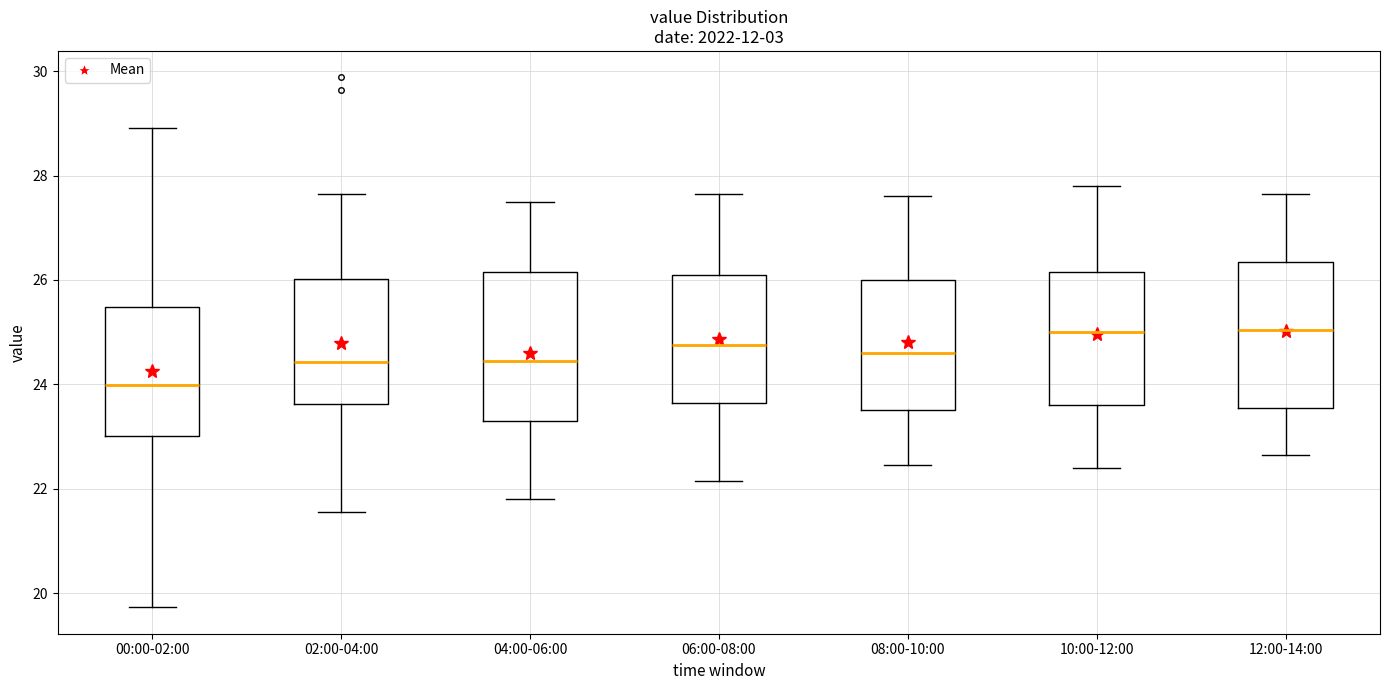

Reading left to right, read every box against the y-axis: the position of its median line, the range the box covers, and the ends of its whiskers. The values are not printed on the chart, so give them approximately, as read against the axis.

00:00-02:00: median 24.0, box 23.0 to 25.4, whiskers 19.8 to 29.0
02:00-04:00: median 24.4, box 23.6 to 26.0, whiskers 21.6 to 27.6
04:00-06:00: median 24.4, box 23.4 to 26.2, whiskers 21.8 to 27.6
06:00-08:00: median 24.8, box 23.6 to 26.2, whiskers 22.2 to 27.6
08:00-10:00: median 24.6, box 23.6 to 26.0, whiskers 22.4 to 27.6
10:00-12:00: median 25.0, box 23.6 to 26.2, whiskers 22.4 to 27.8
12:00-14:00: median 25.0, box 23.6 to 26.4, whiskers 22.6 to 27.6